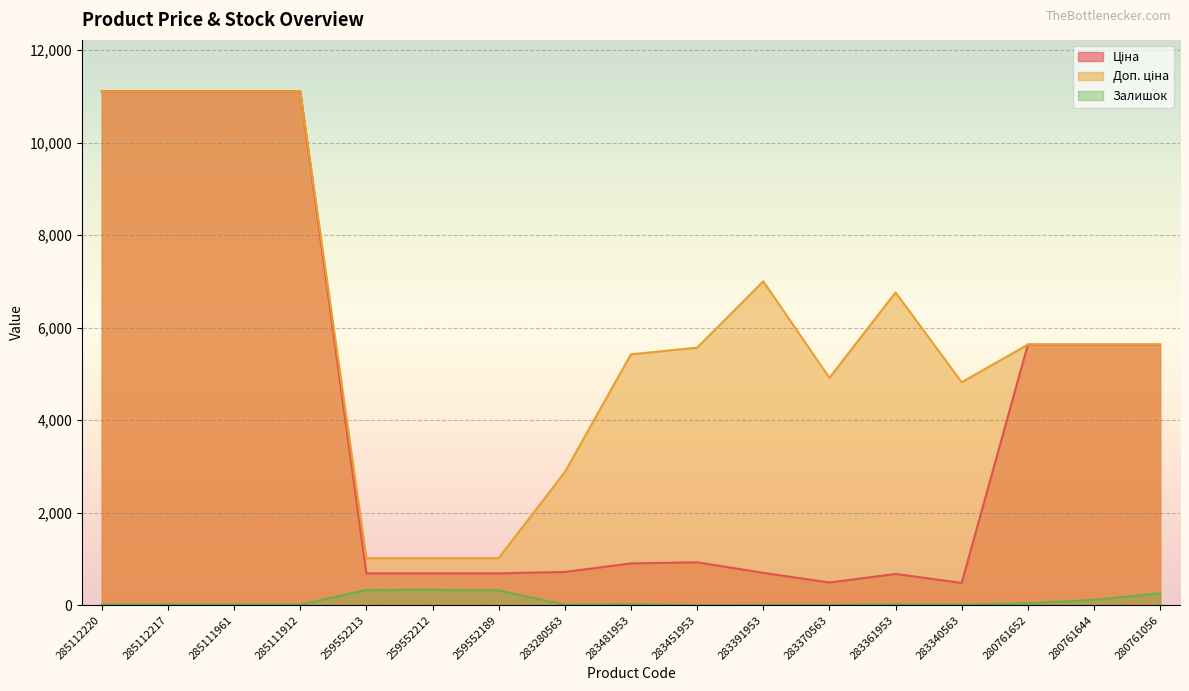

Reading right to left, extract all data points from this chart.

Ціна: 5636.0	5636.0	5636.0	482.1	676.4	491.7	700.4	928.3	904.3	719.6	689.1	689.1	689.1	11113.6	11113.6	11113.6	11113.6
Доп. ціна: 5636.0	5636.0	5636.0	4821.4	6764.4	4917.4	7004.3	5569.9	5425.9	2878.5	1017.8	1017.8	1017.8	11113.6	11113.6	11113.6	11113.6
Залишок: 259.0	115.0	42.0	13.0	19.0	8.0	8.0	2.0	24.0	11.0	322.0	333.0	330.0	14.0	17.0	17.0	17.0